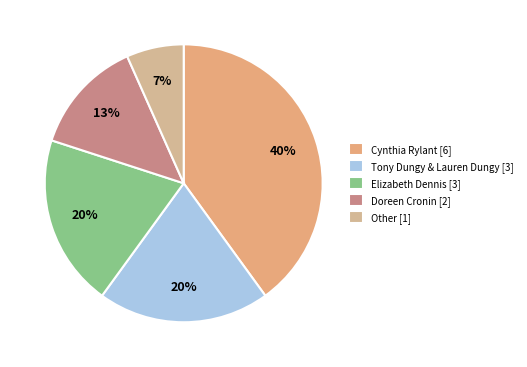

Which category has the smallest portion of the pie?

Other